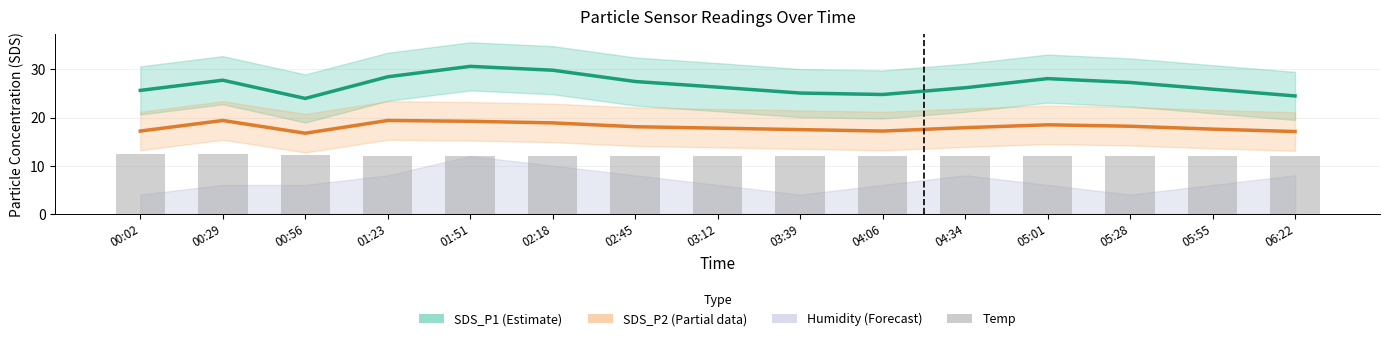

Which label corresponds to the largest value in the chart?

01:51